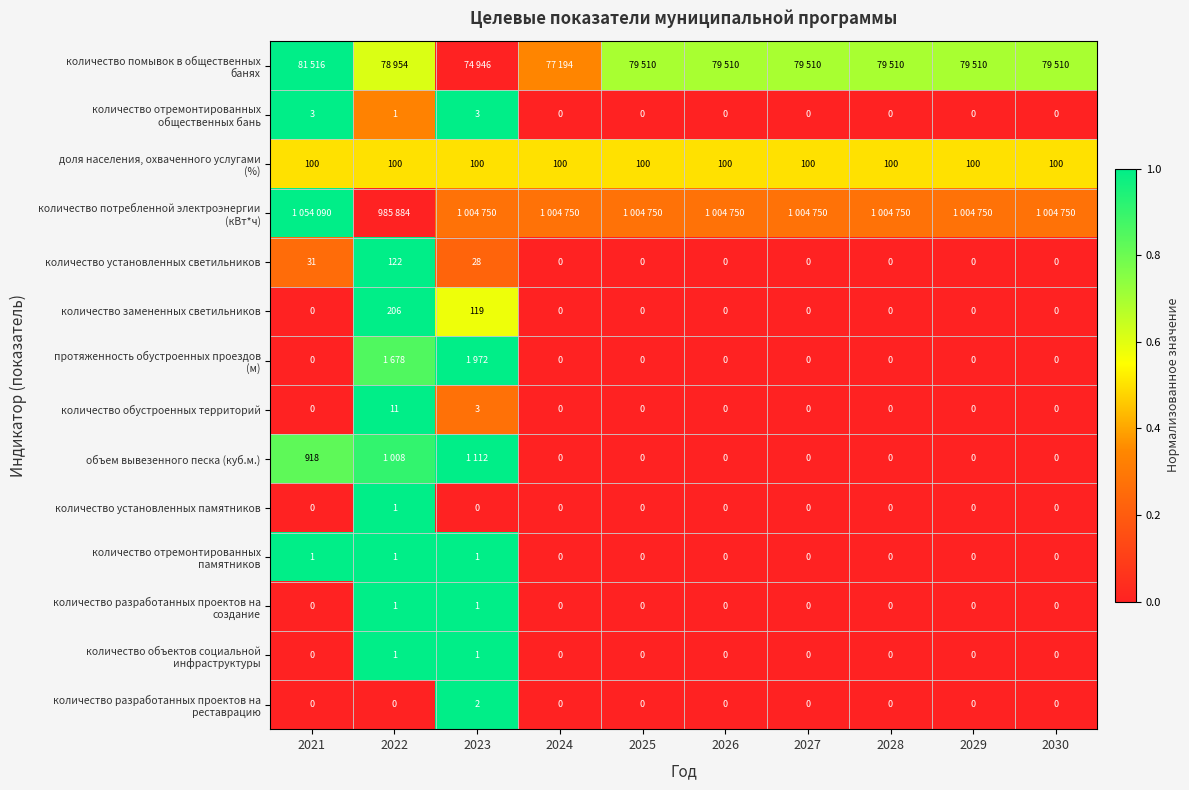

Count the количество отремонтированных общественных бань values in the range 0 to 1.

10